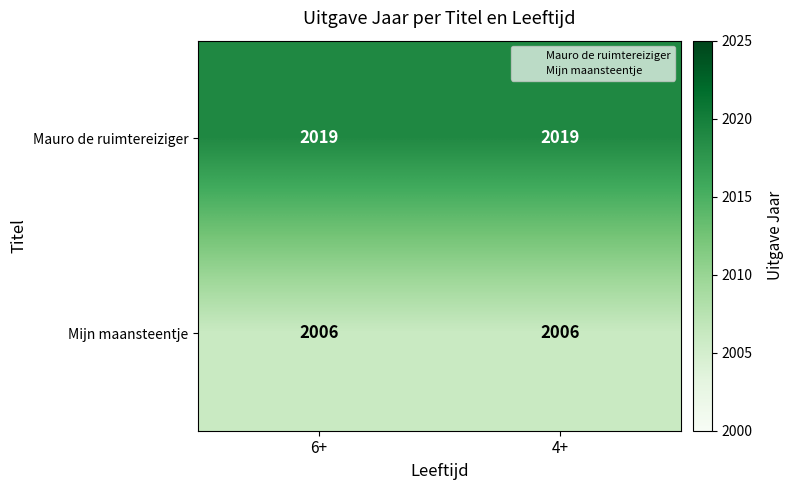

Which series has the largest total across all categories?

Mauro de ruimtereiziger